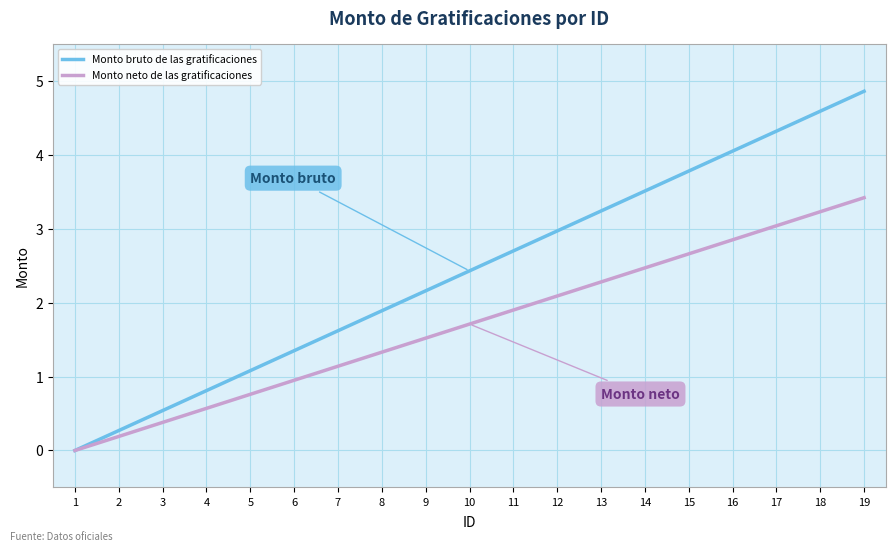

At how many categories does at least one series exceed 1?

15